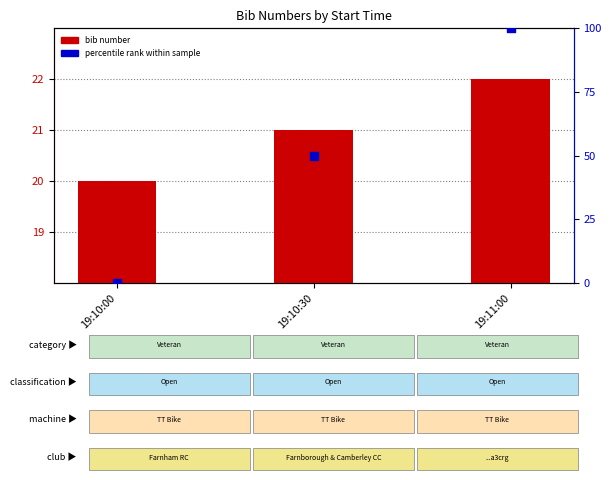

What are all the series names shown in the legend?

bib number, percentile rank